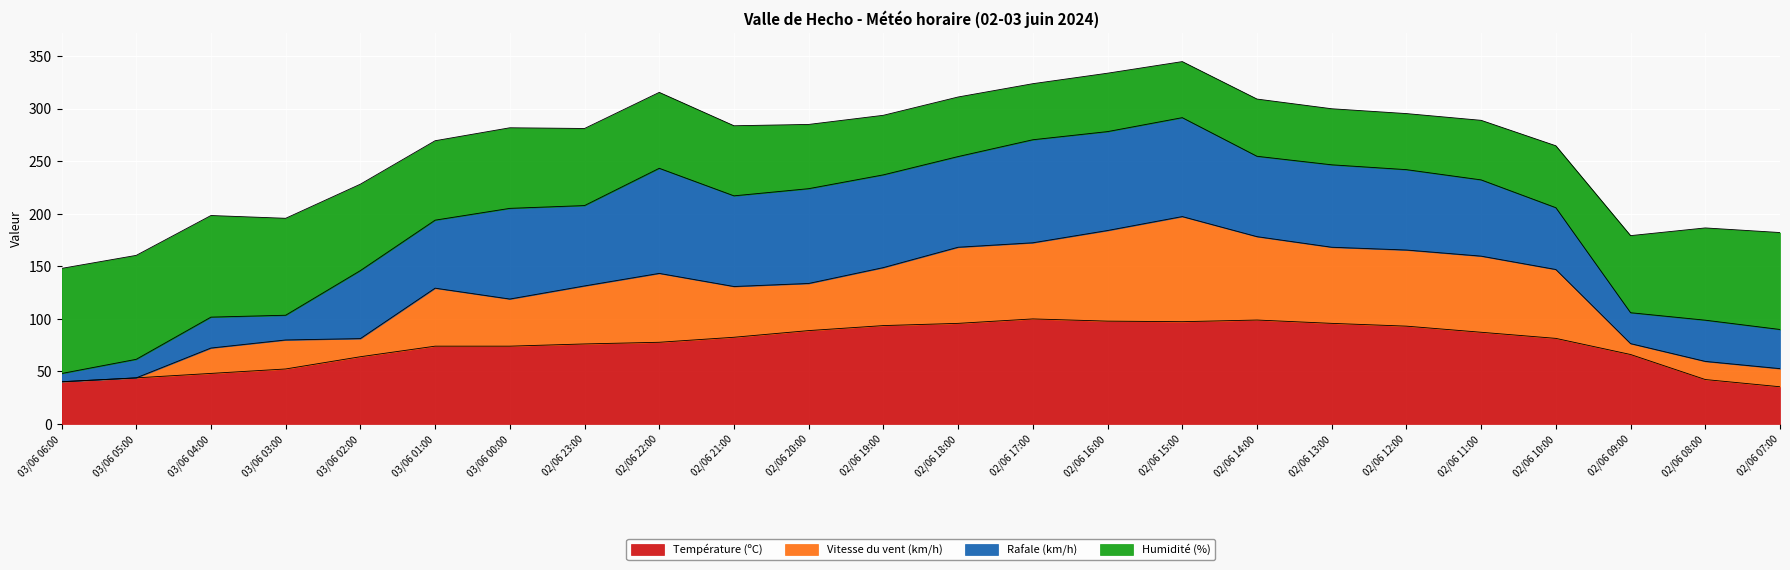

True or false: Température (ºC) has more than 2 interior local peaks.

False